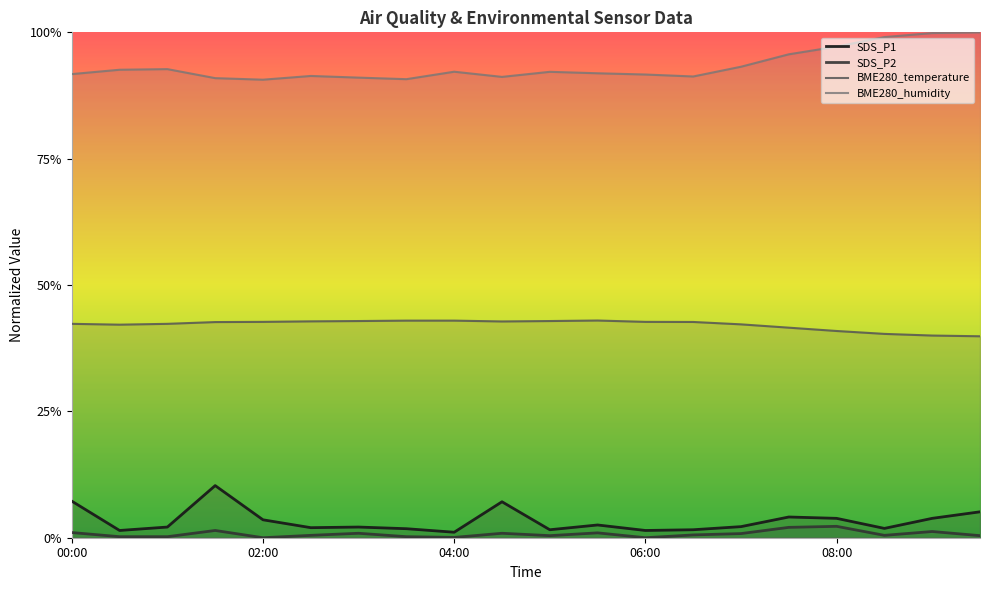

At which label is BME280_temperature closest to 0?

19